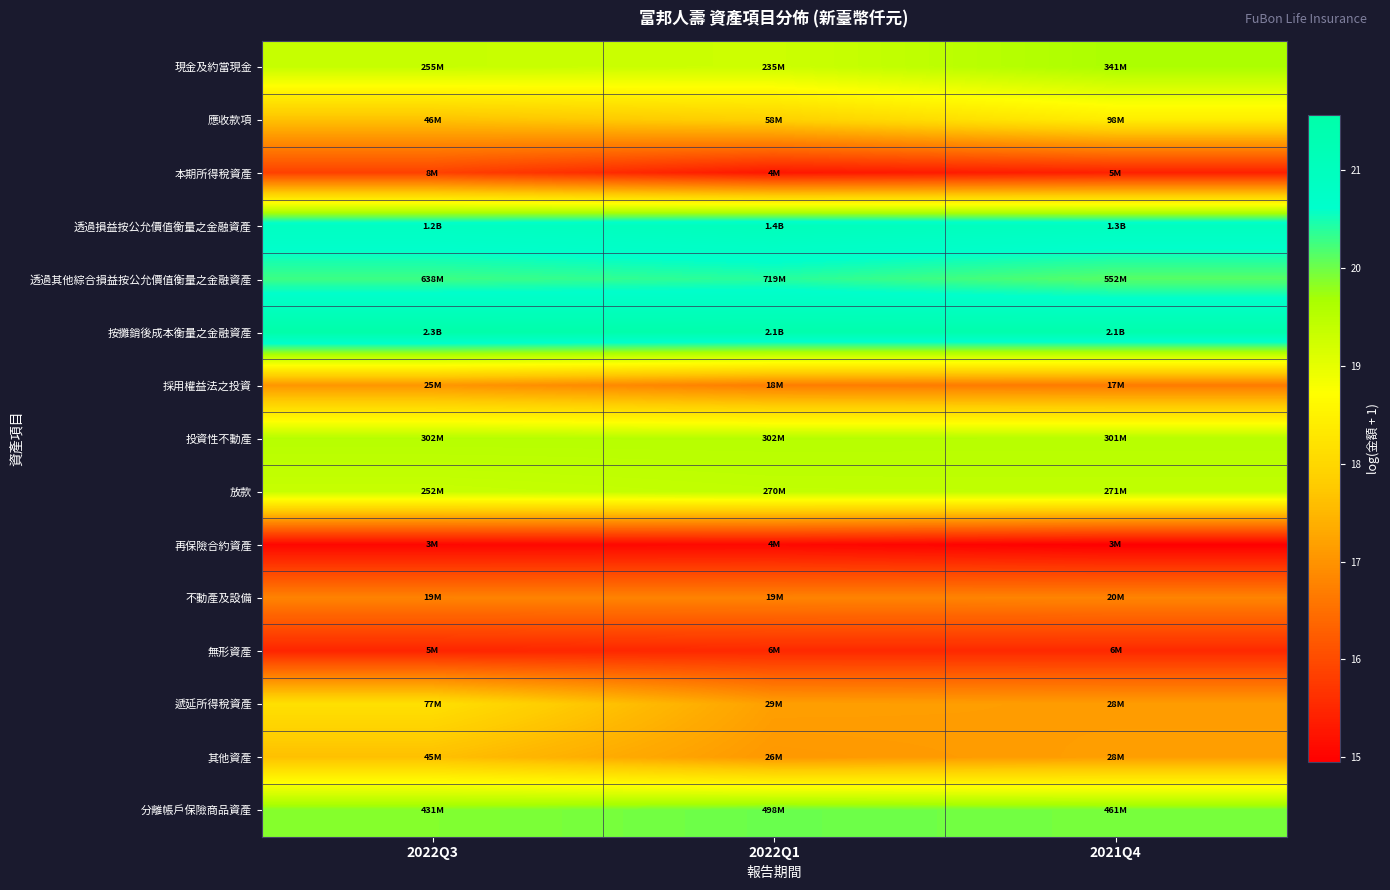

What is the minimum value shown in the chart?

14.9